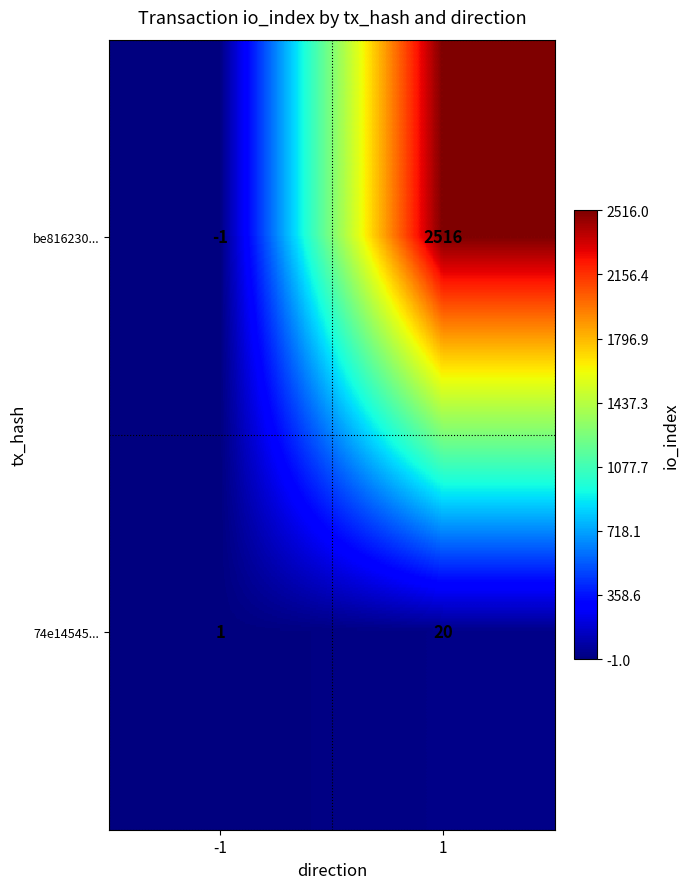

Rank the series by their average value, from lowest to highest.

74e14545..., be816230...